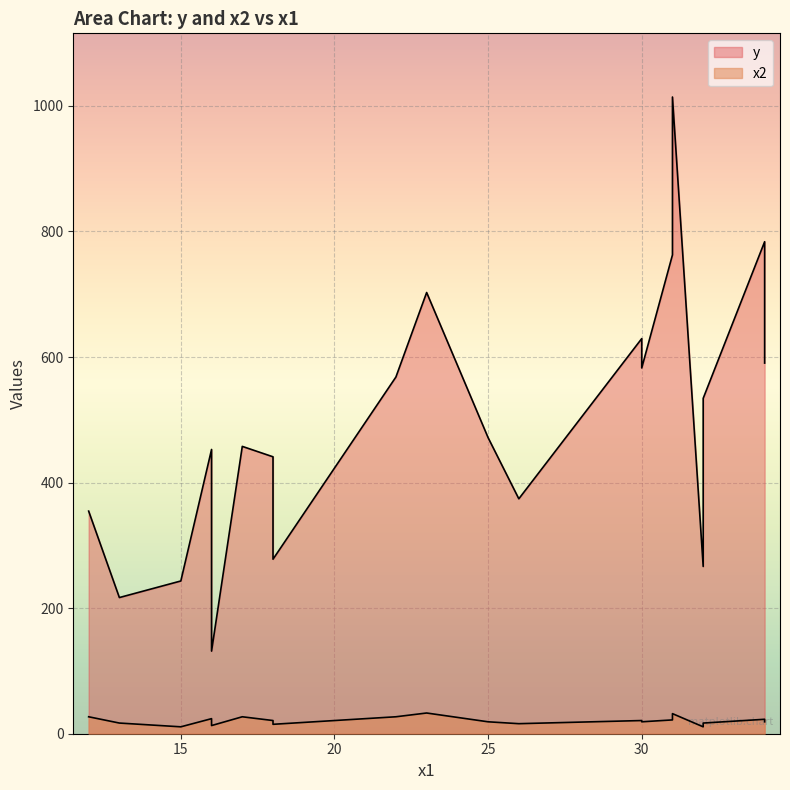

Which series changed the most between 7 and 11?

y